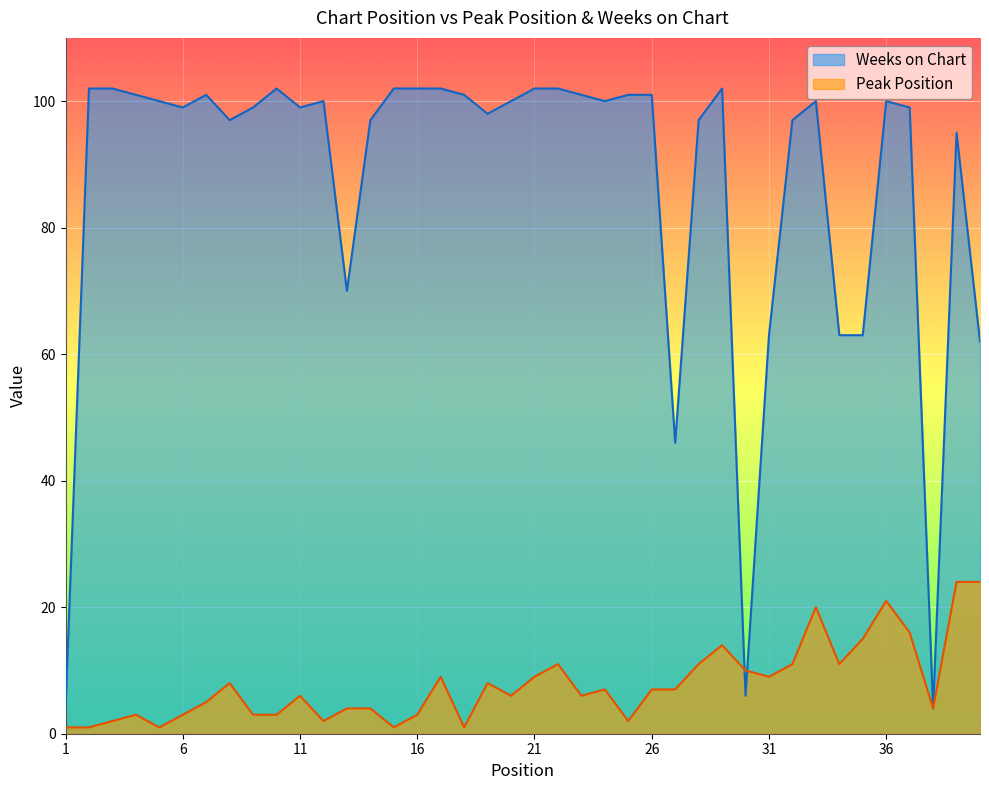

True or false: Weeks on Chart has more than 1 interior local peaks.

True